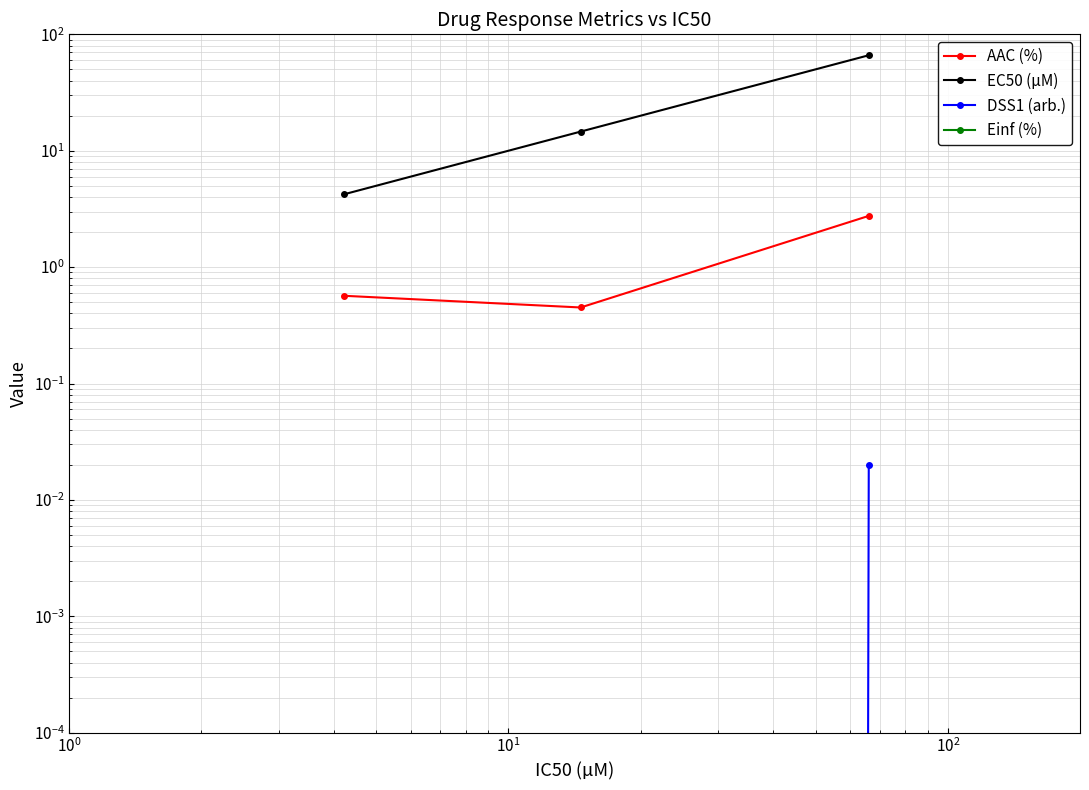

How many series are shown in this chart?

4